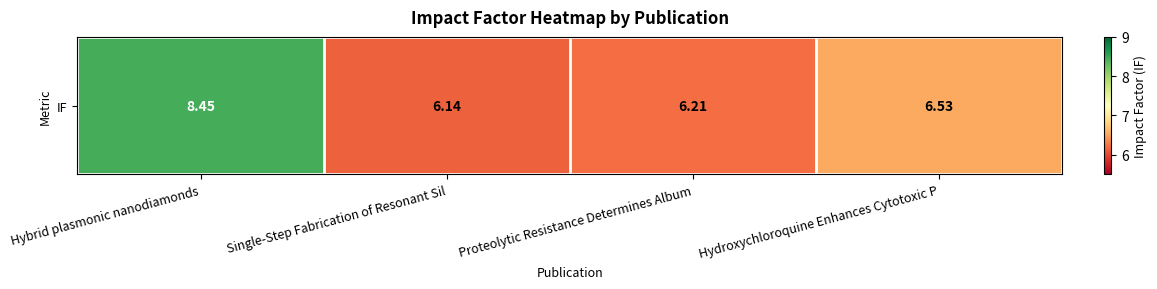

Is it true that the value at Proteolytic Resistance Determines Album is 6.2?

True